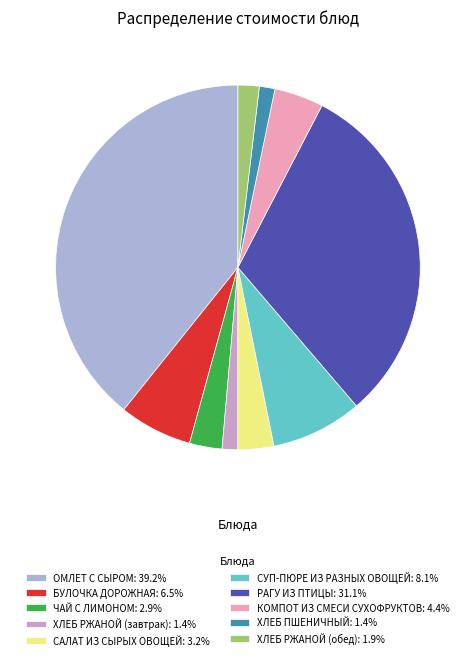

How many slices are in this pie chart?

10